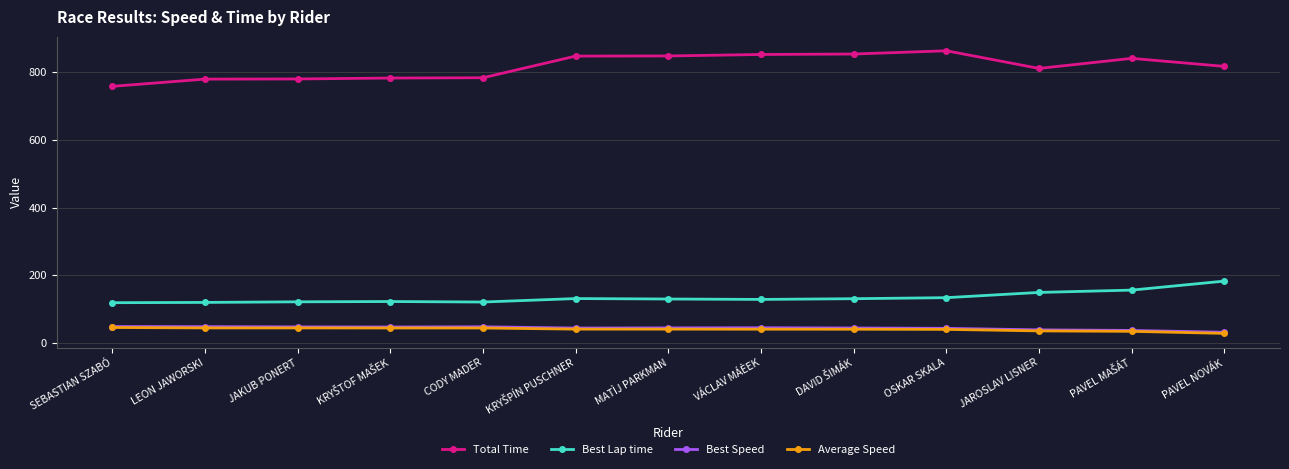

Which series has the widest spread of values?

Total Time